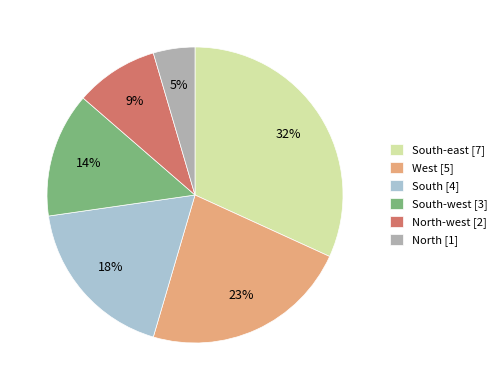

True or false: North-west [2] accounts for 9% of the total.

True